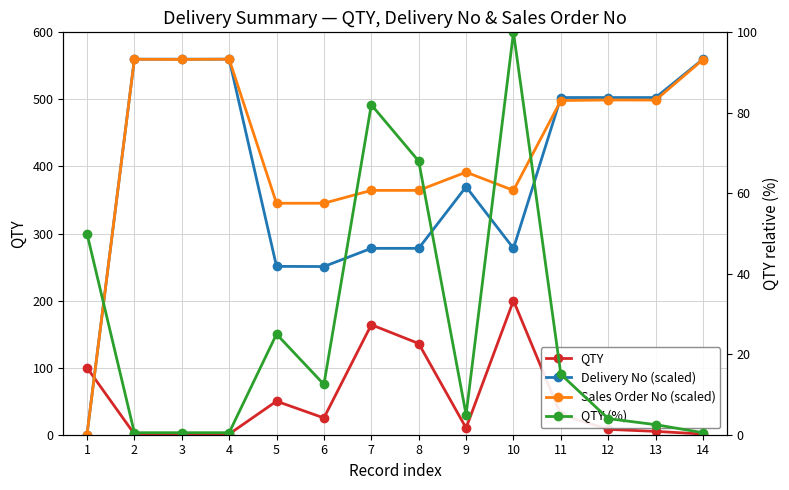

How many lines are shown in the chart?

4